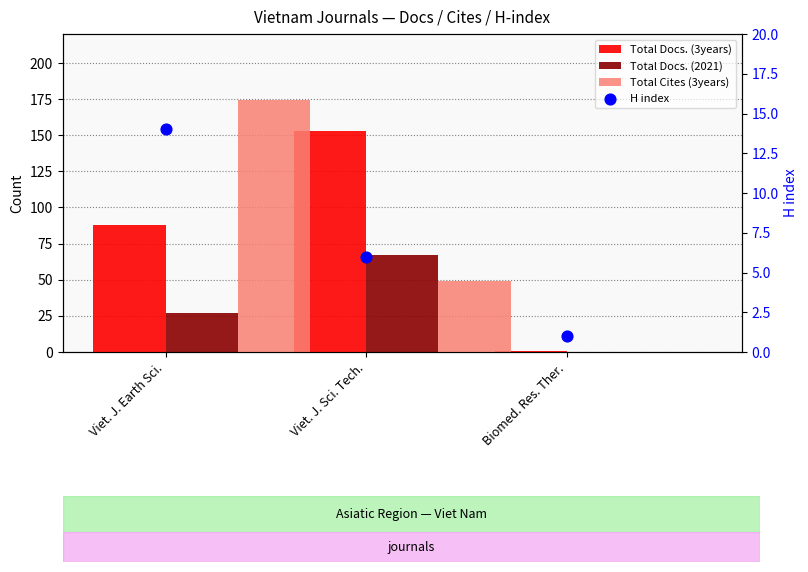

What are all the series names shown in the legend?

Total Docs. (3years), Total Docs. (2021), Total Cites (3years), H index